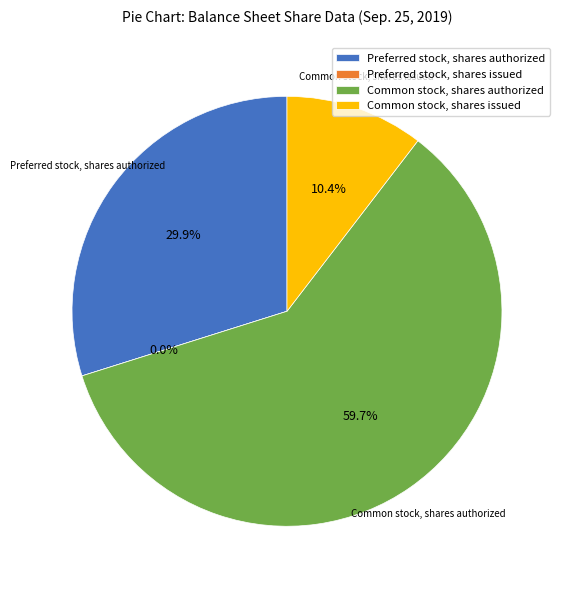

What percentage do Common stock, shares authorized and Preferred stock, shares issued together represent?

59.7%